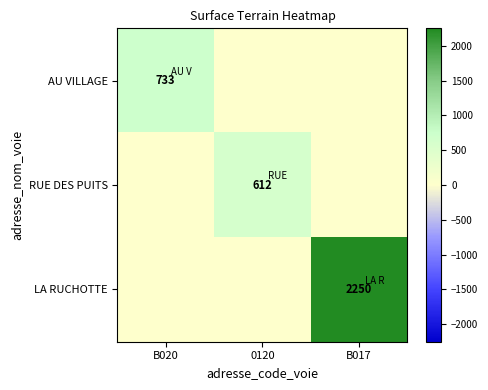

At which category is the sum across all series the highest?

B017